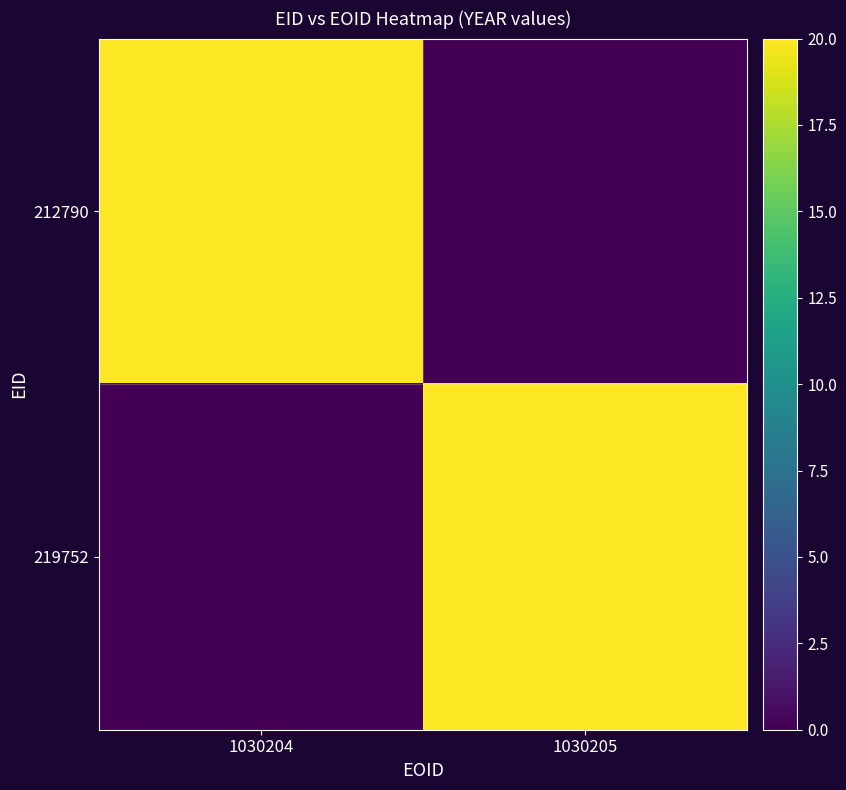

List the series in order of their peak value, highest first.

212790, 219752